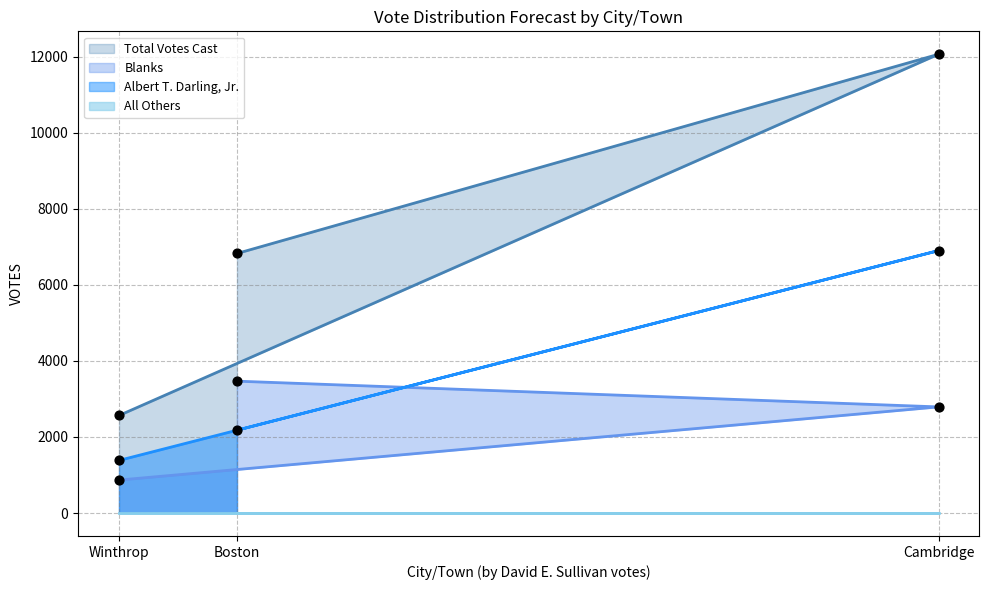

At how many categories does at least one series exceed 8054?

1